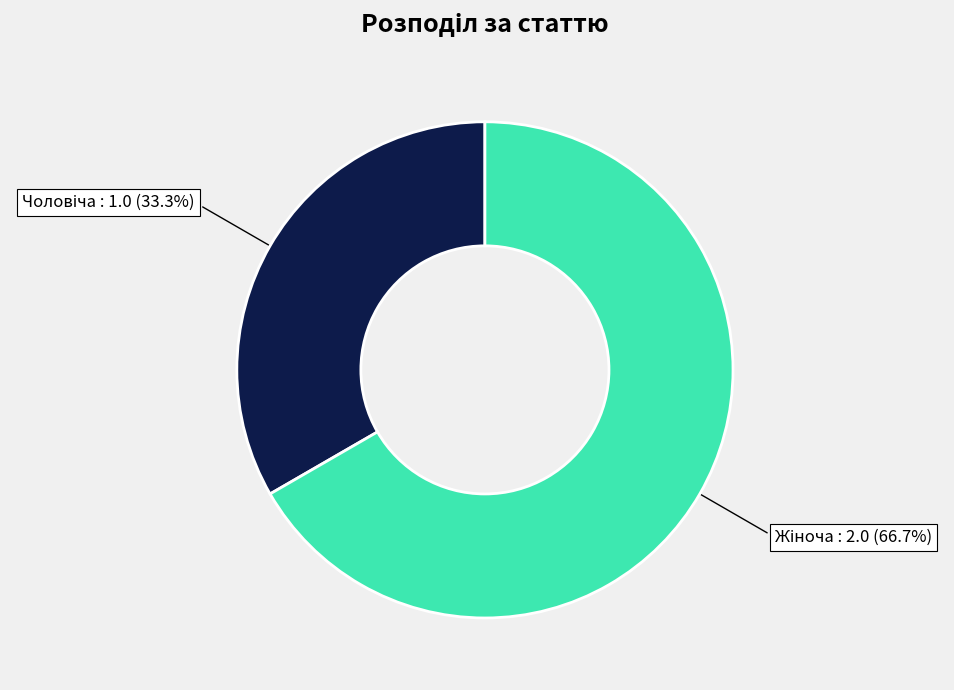

Does any single category account for the majority?

Yes